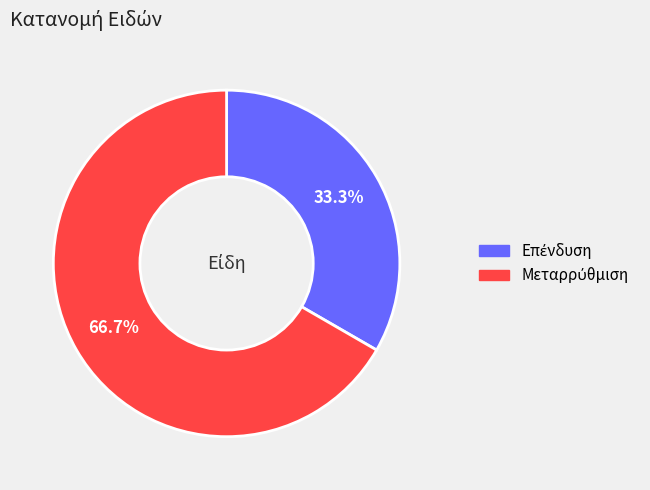

Is there a majority slice in this chart?

Yes